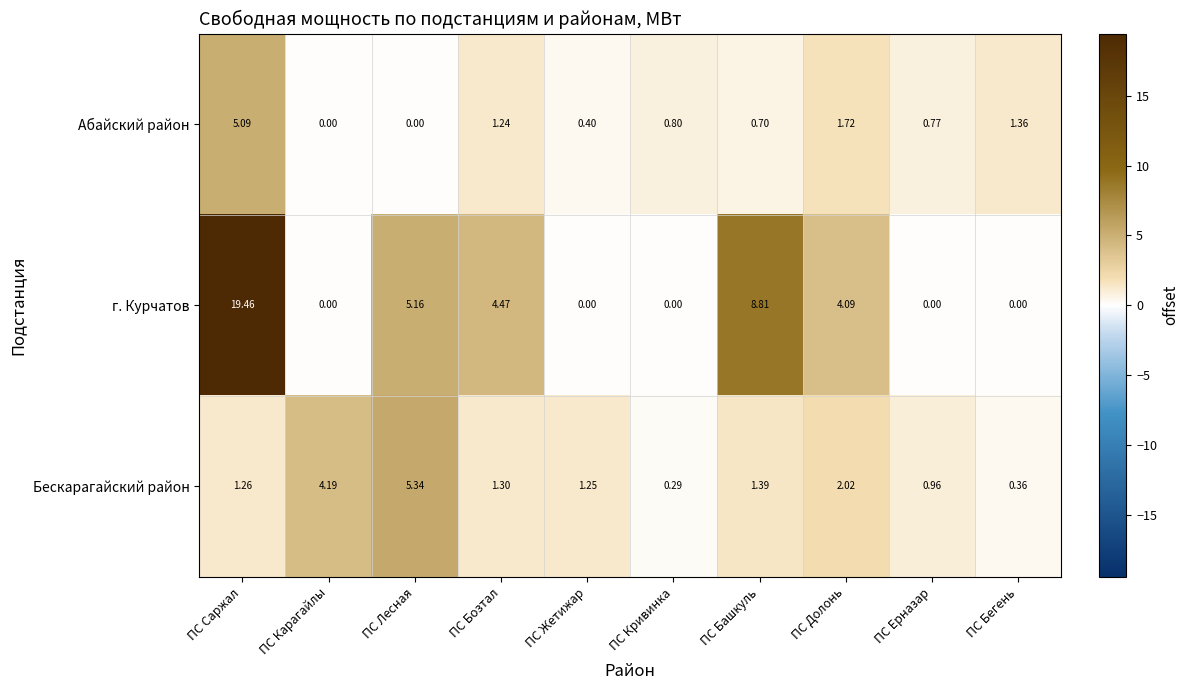

At which label does Бескарагайский район reach its minimum?

ПС Кривинка